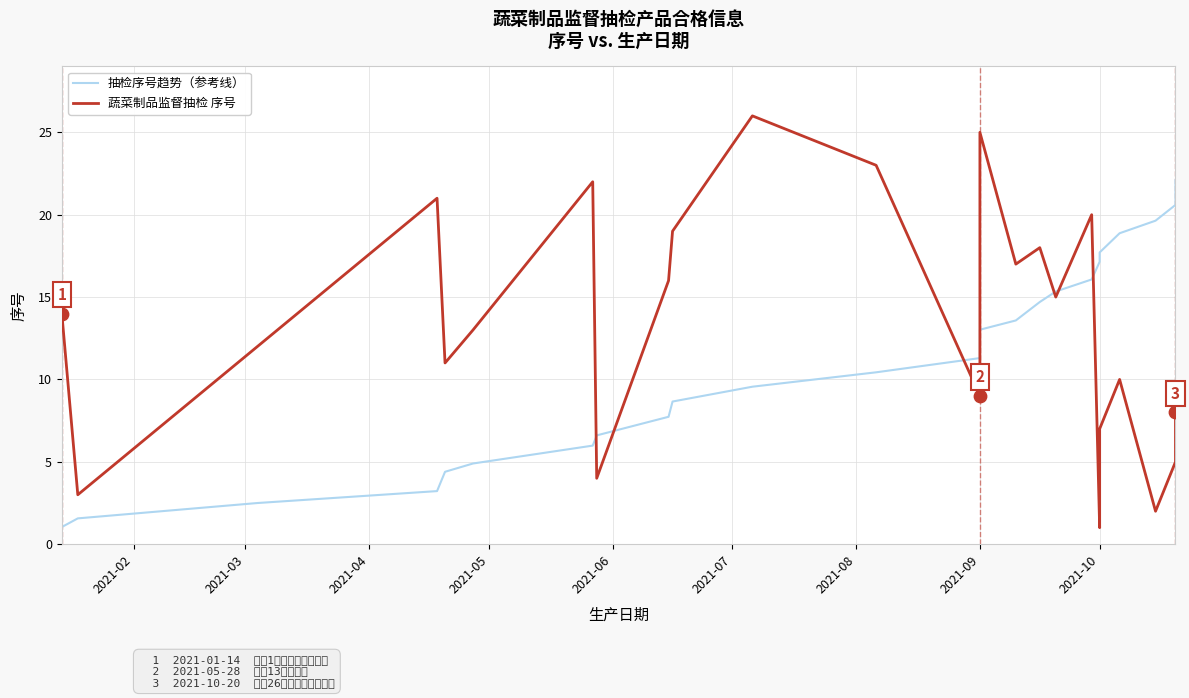

Which series contains the lowest Y value?

蔬菜制品监督抽检 序号